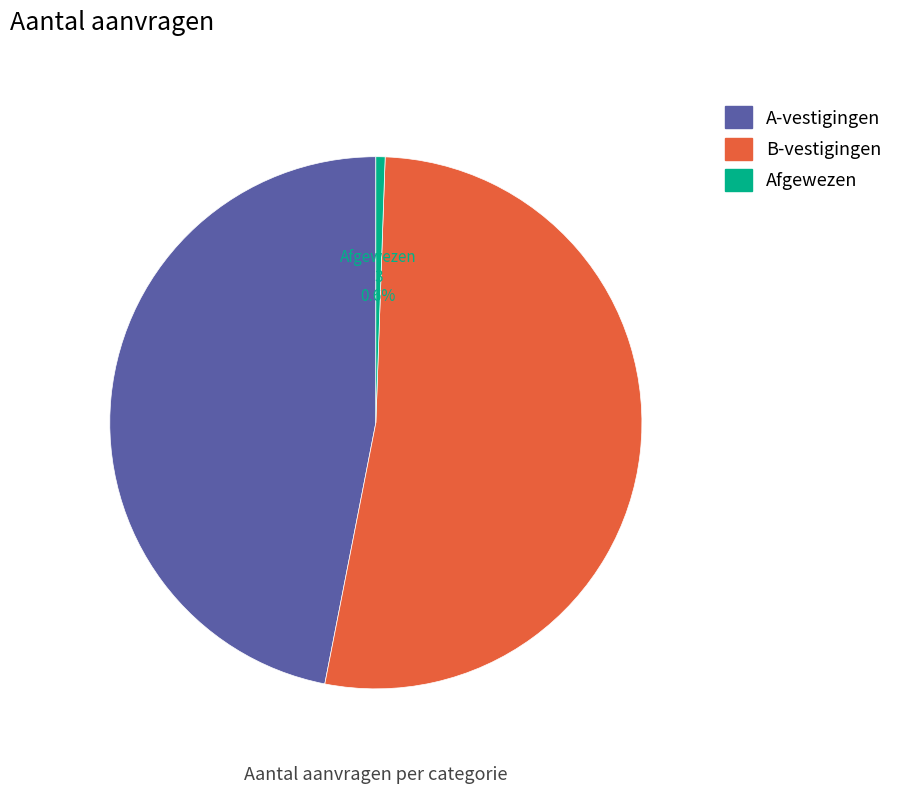

What percentage is the A-vestigingen slice, to the nearest percent?

47%